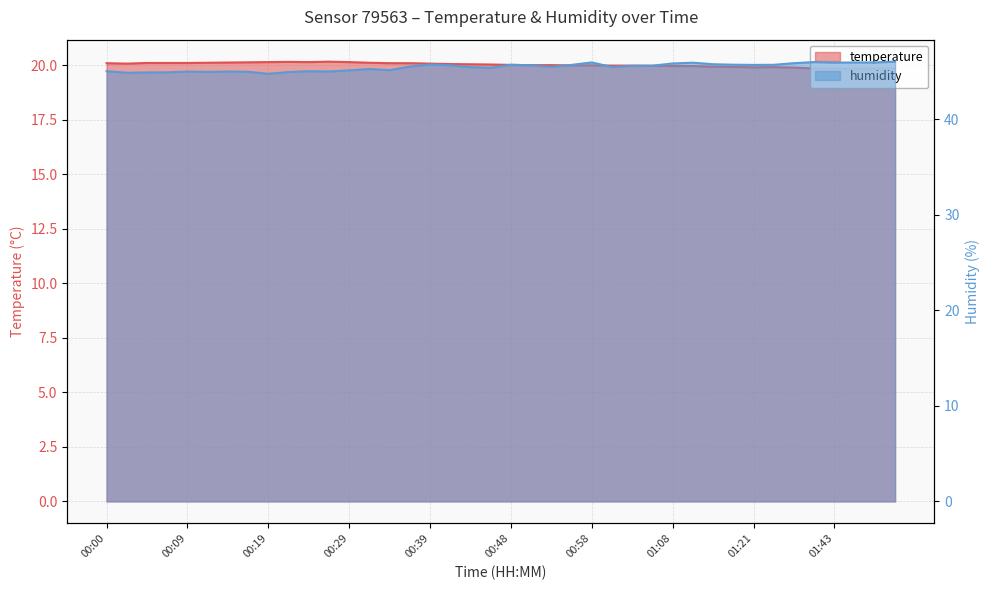

Does the chart display data point markers on the line(s)?

No